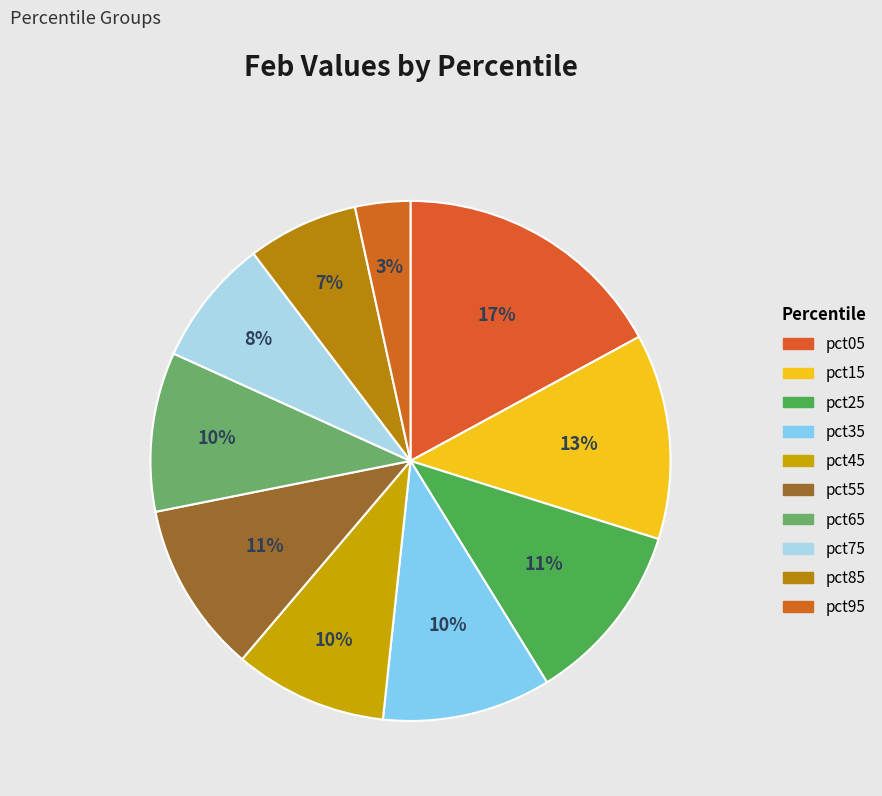

To the nearest percent, what is the combined percentage of pct05 and pct65?

27%